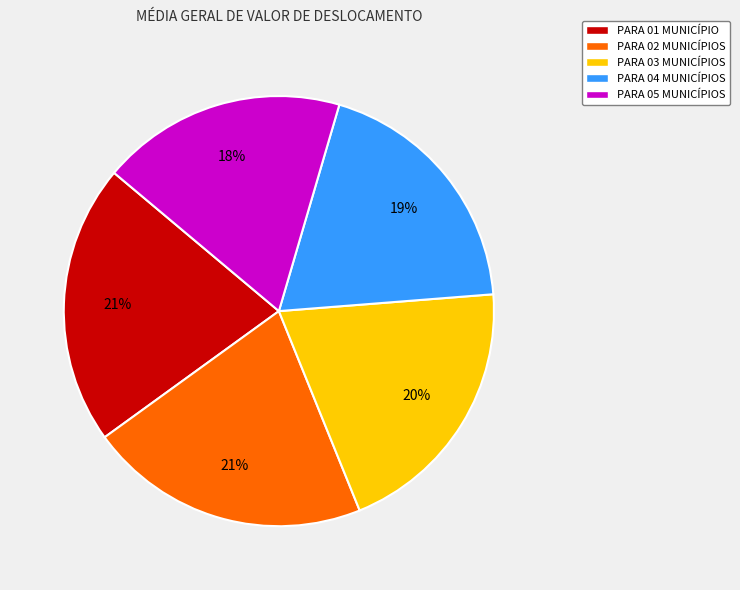

To the nearest percent, what is the average slice percentage?

20%